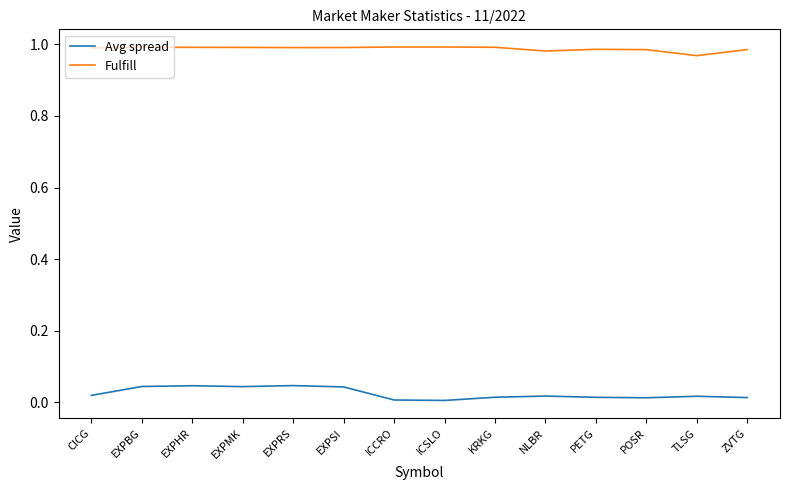

Rank the series by their average value, from lowest to highest.

Avg spread, Fulfill